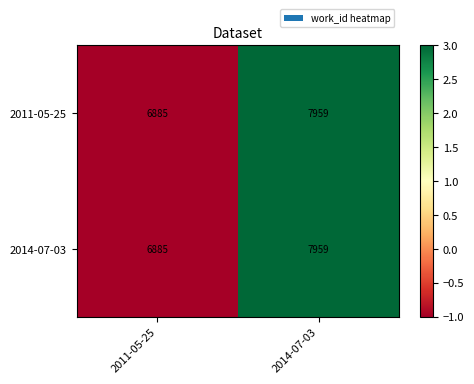

Reading left to right, transcribe all the data shown in this chart.

2011-05-25: 6885	7959
2014-07-03: 6885	7959